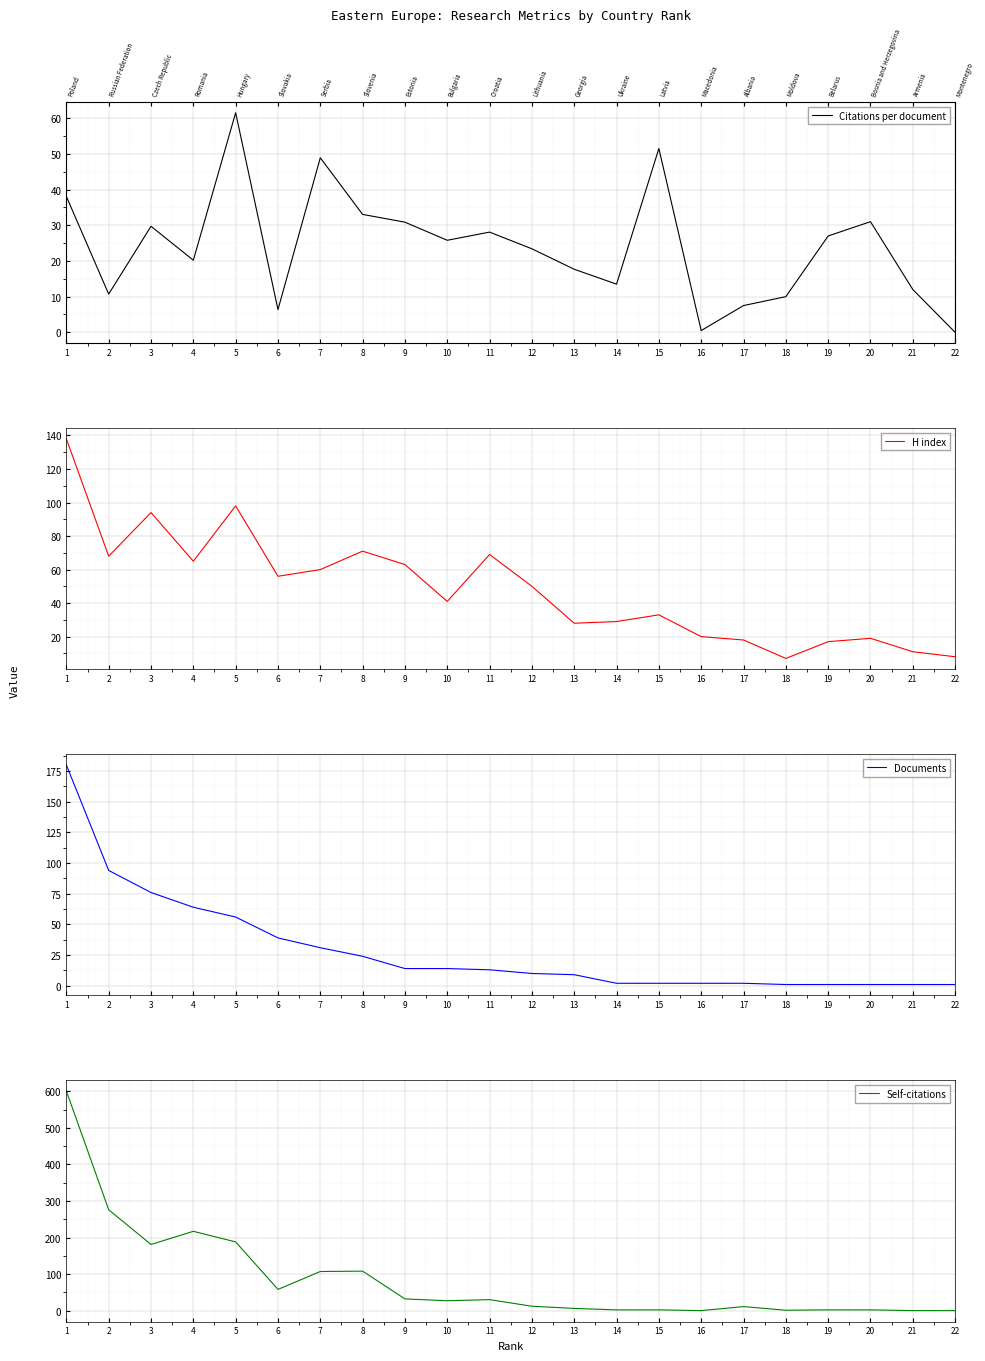

What is the spread (max minus min) of values at 1?

562.9